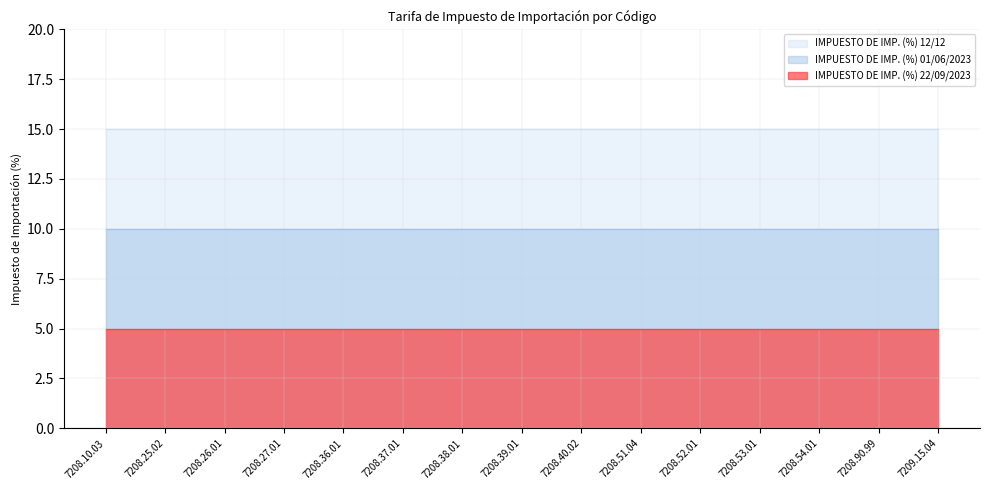

Between 7208.39.01 and 7208.51.04, which series saw the biggest shift?

IMPUESTO DE IMP. (%) 12/12